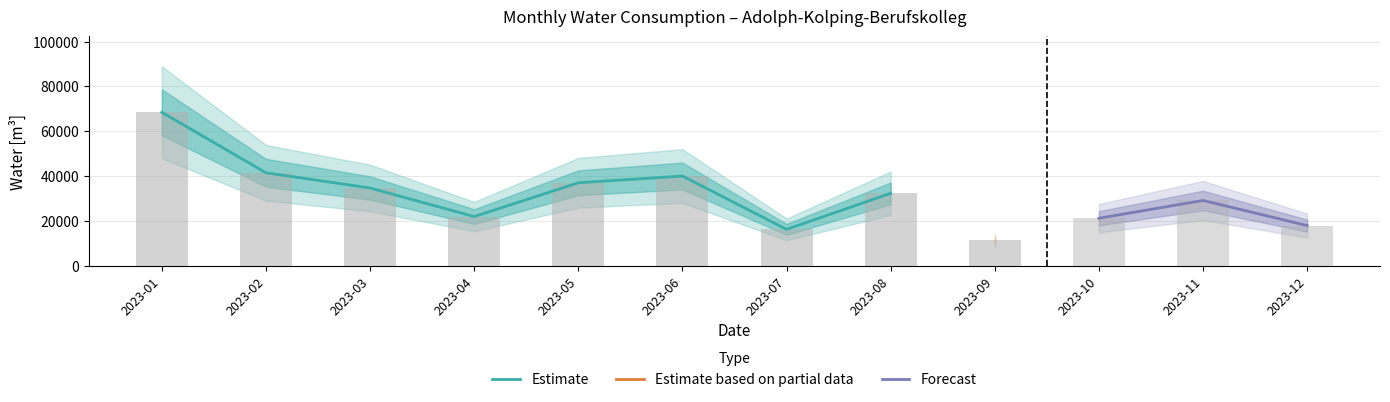

Which has a higher value, 2023-12 or 2023-07?

2023-12